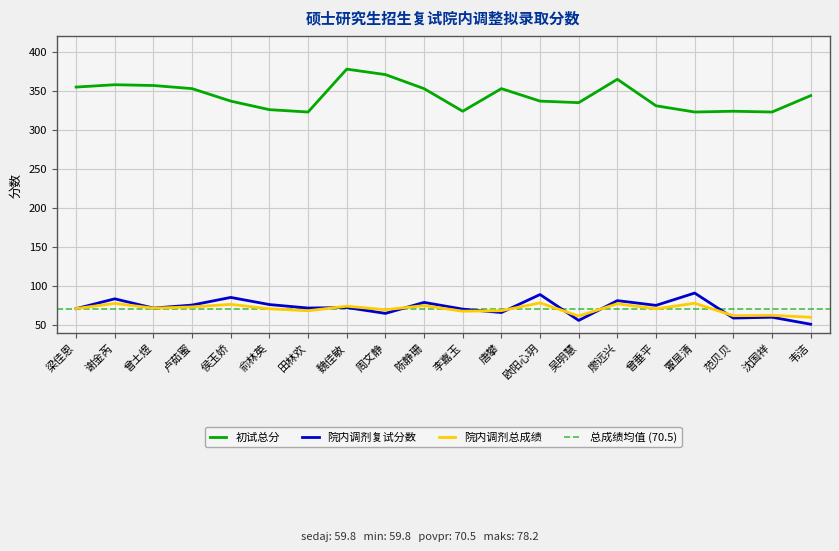

How many data points in 院内调剂复试分数 are above 72?

10